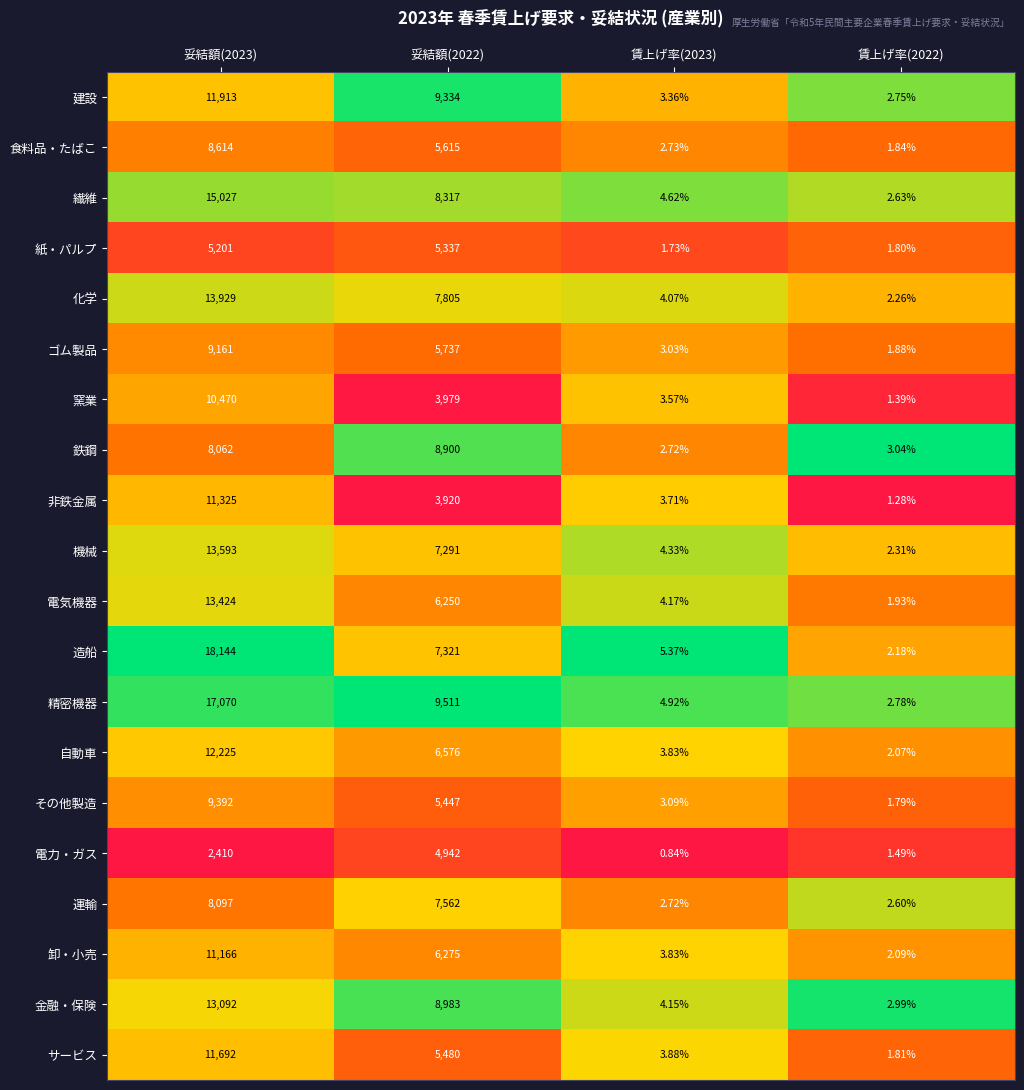

Rank the series at 賃上げ率(2022) from highest to lowest value.

鉄鋼, 金融・保険, 精密機器, 建設, 繊維, 運輸, 機械, 化学, 造船, 卸・小売, 自動車, 電気機器, ゴム製品, 食料品・たばこ, サービス, 紙・パルプ, その他製造, 電力・ガス, 窯業, 非鉄金属